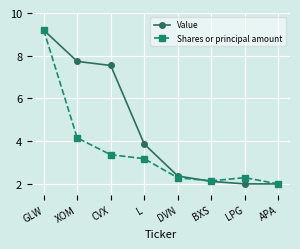

What are all the series names shown in the legend?

Value, Shares or principal amount